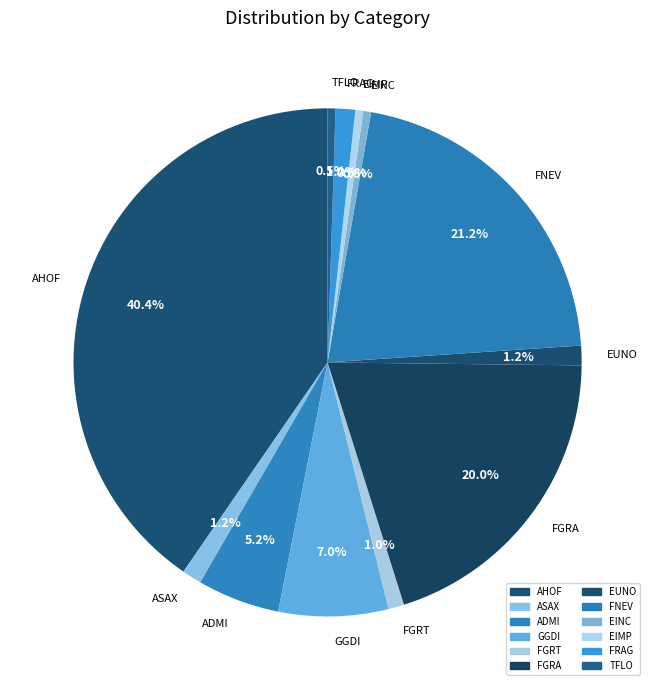

Is it true that FGRT is 11% of the pie?

False